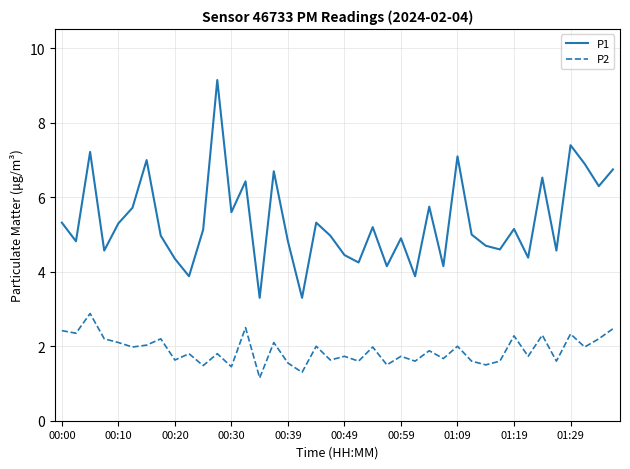

What is the greatest value displayed?

9.2